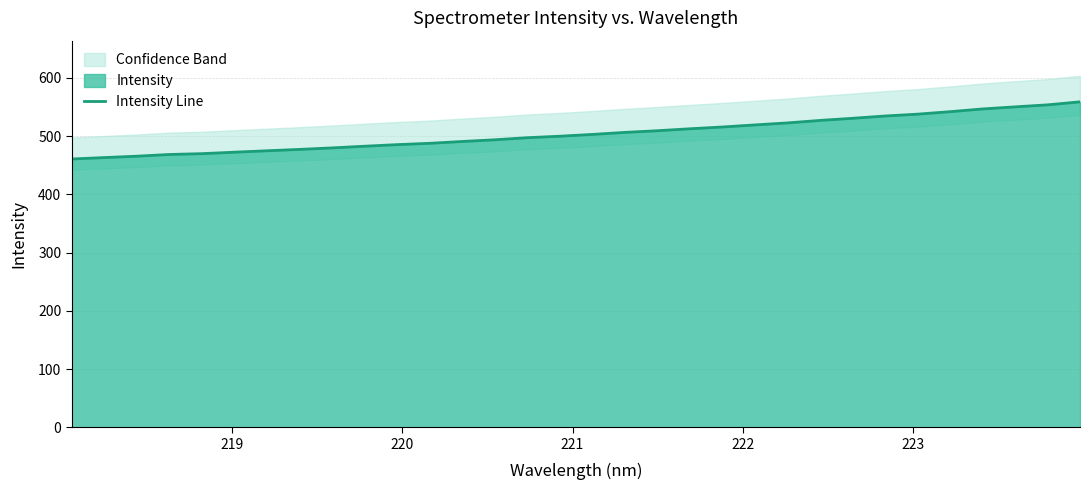

True or false: there are more than 2 points higher than both neighbors.

False